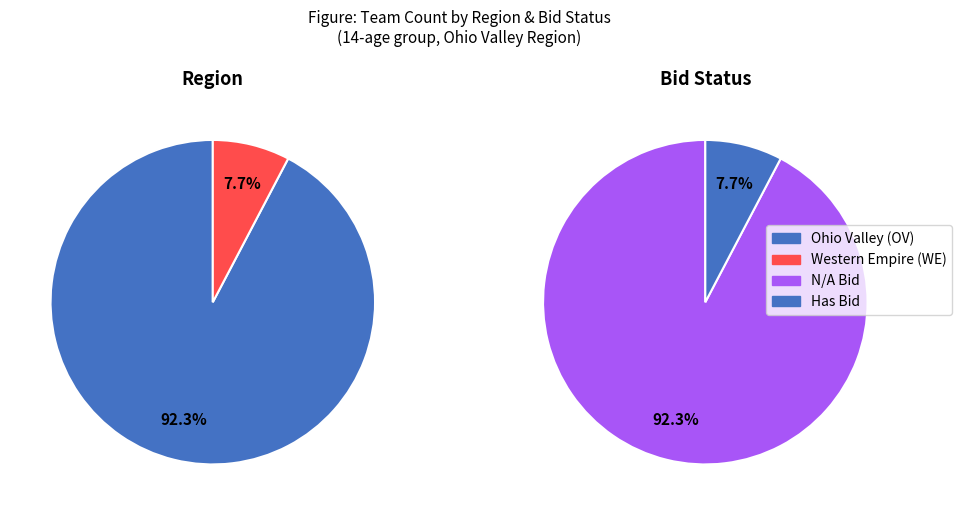

True or false: Western Empire (WE) accounts for 1% of the total.

False